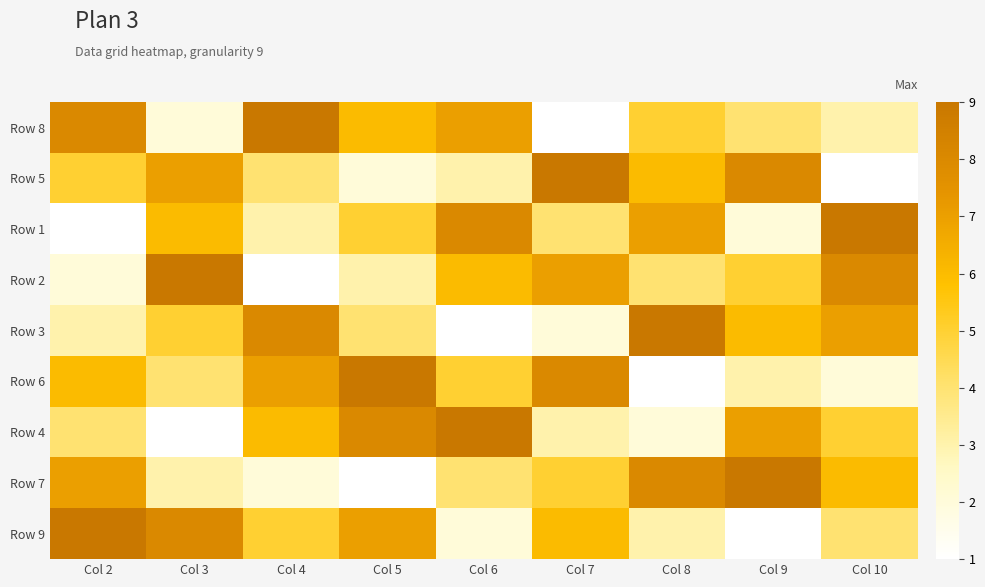

Count the number of categories in the chart.

9